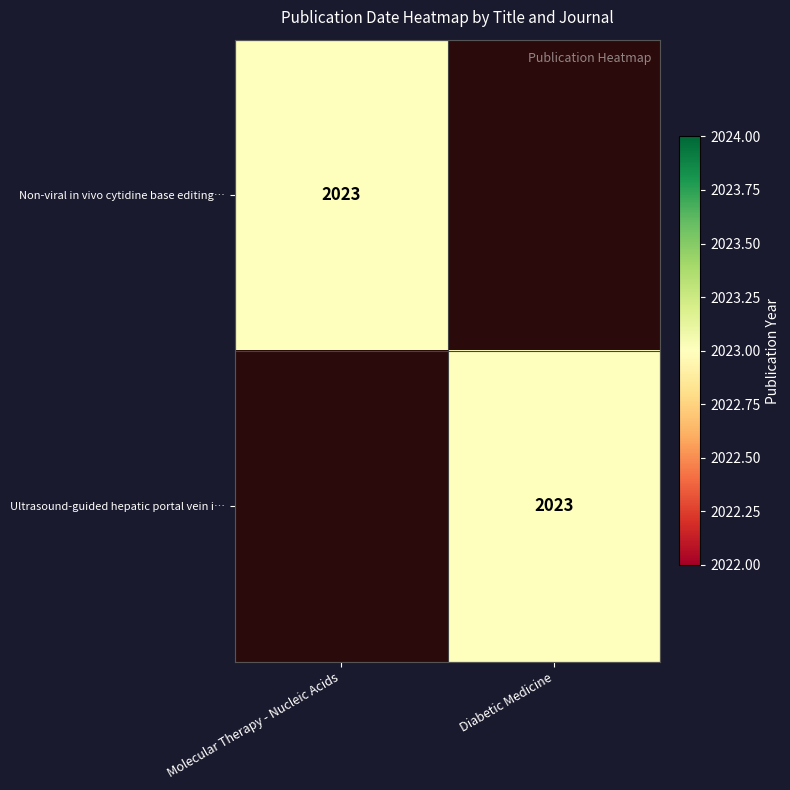

What is the total value across all series at Diabetic Medicine?

2023